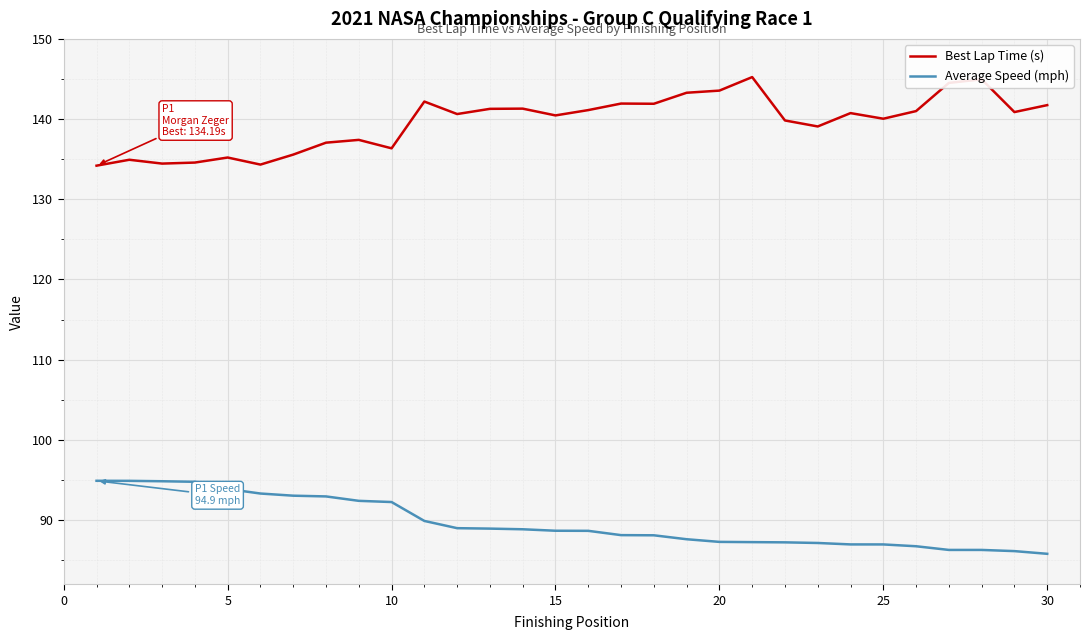

Does the chart display data point markers on the line(s)?

No